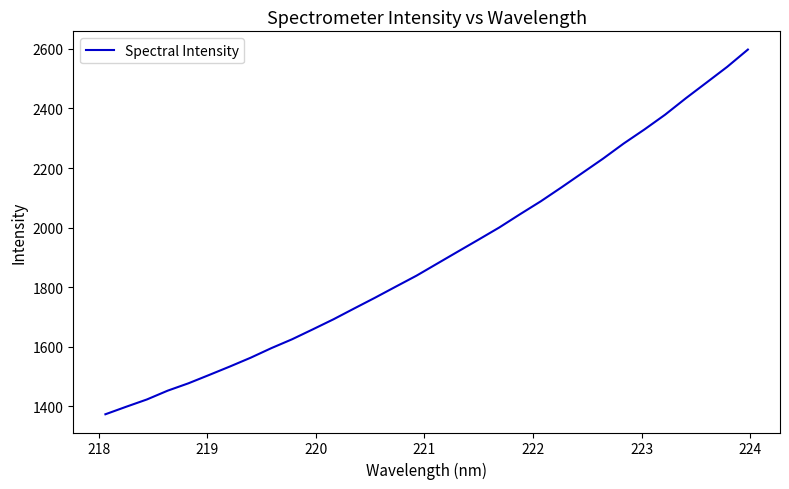

What is the minimum value shown in the chart?

1373.2